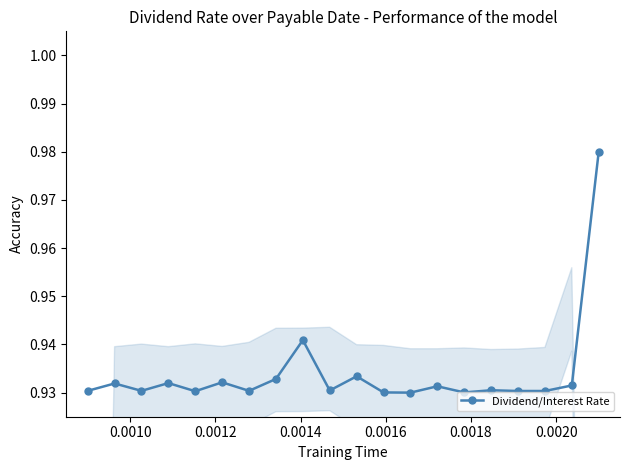

True or false: there are more than 0 points higher than both neighbors.

True